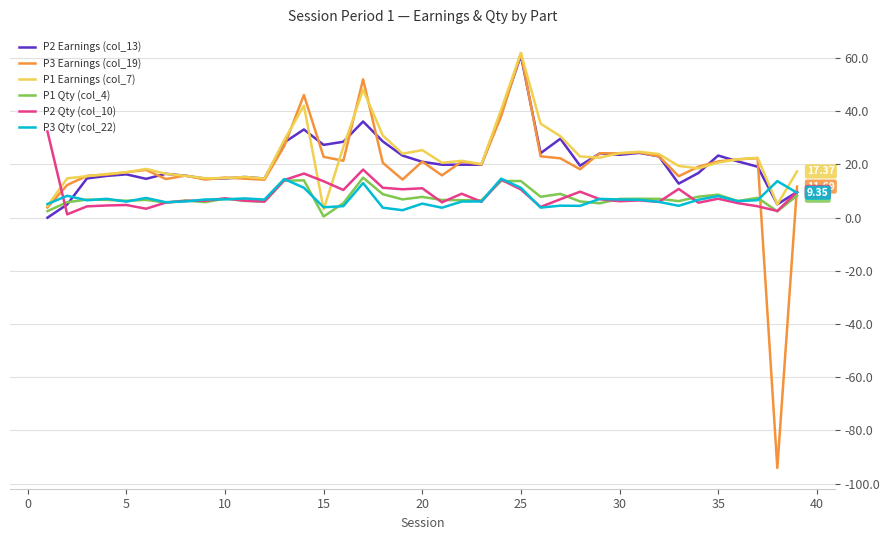

Is this an area chart (filled region under the line)?

No